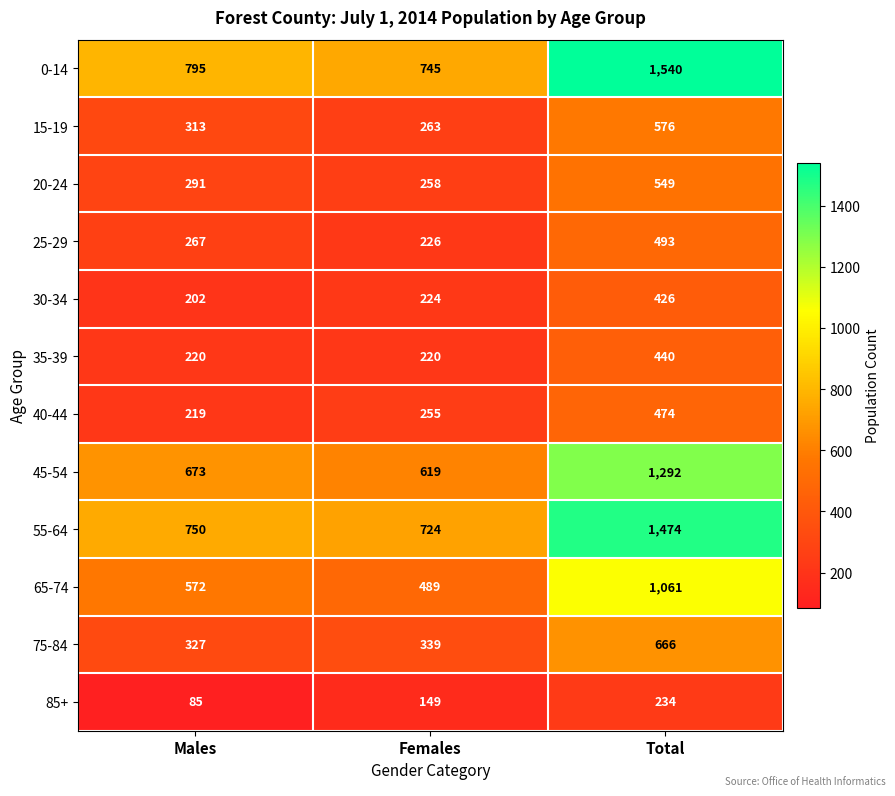

How many distinct data groups are displayed?

12